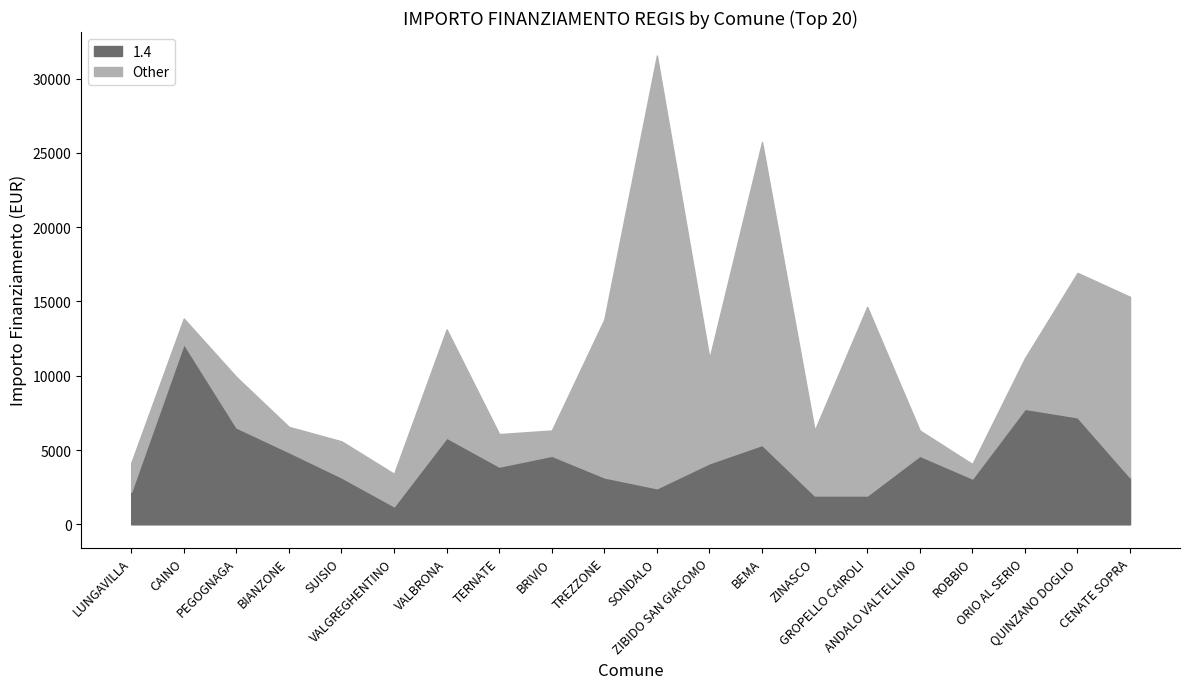

Does the chart have visible grid lines?

No